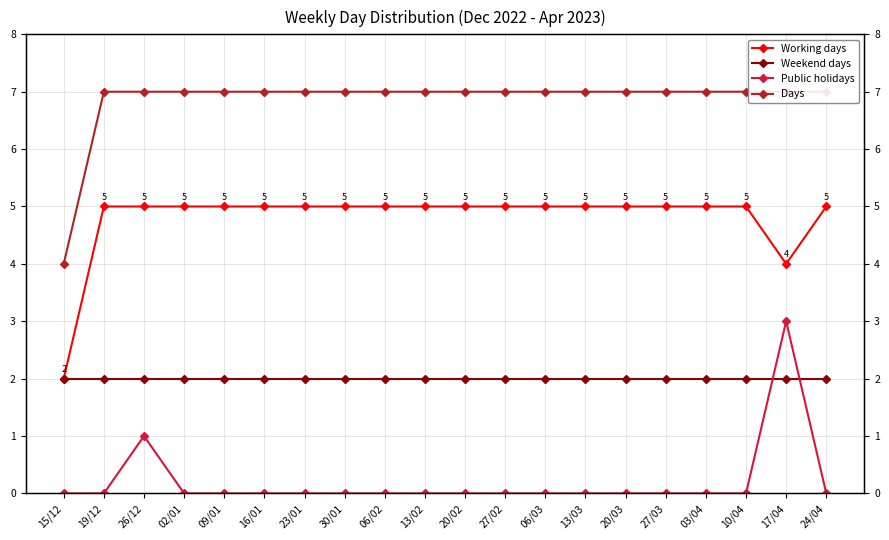

Which series has the largest range (max minus min)?

Working days